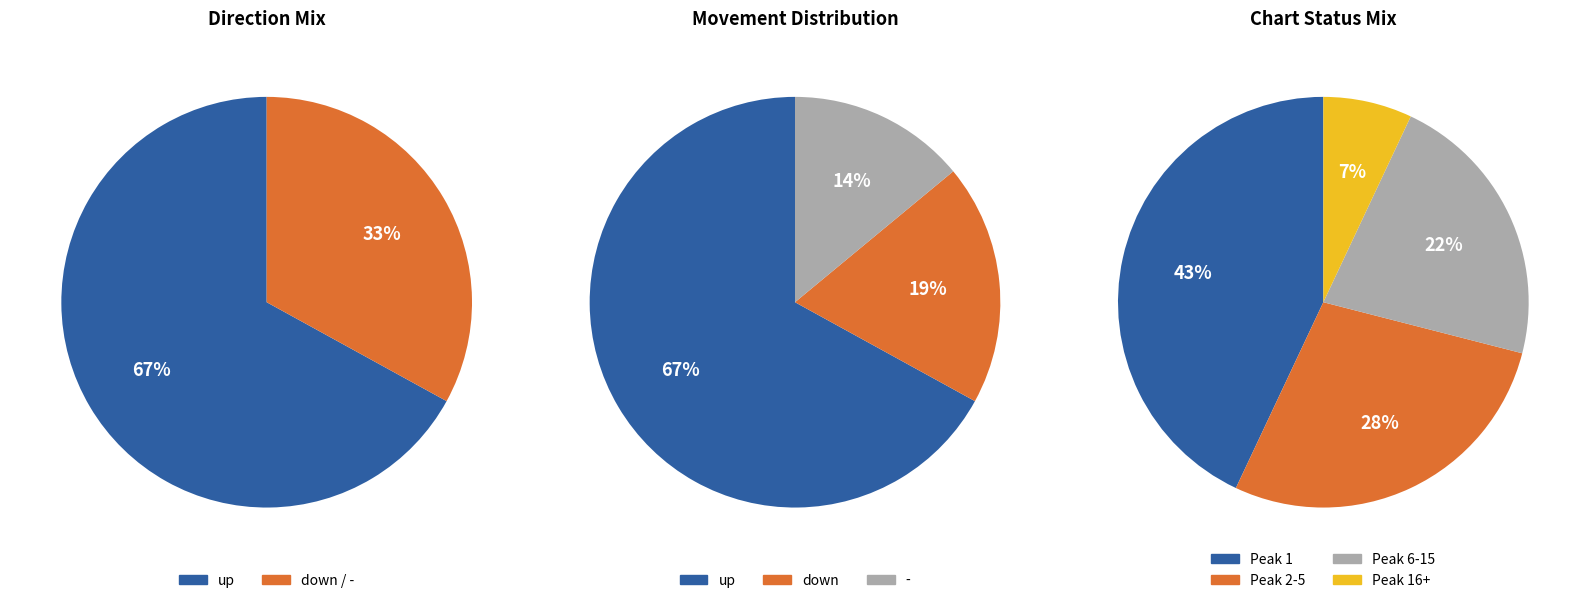

The down slice represents 33% of the pie. True or false?

False